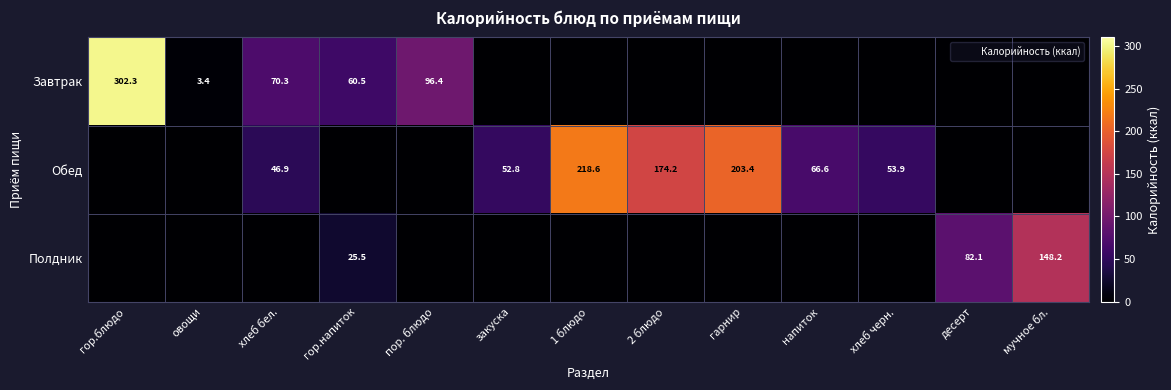

What is the sum of the Завтрак values at хлеб черн. and хлеб бел.?

70.3